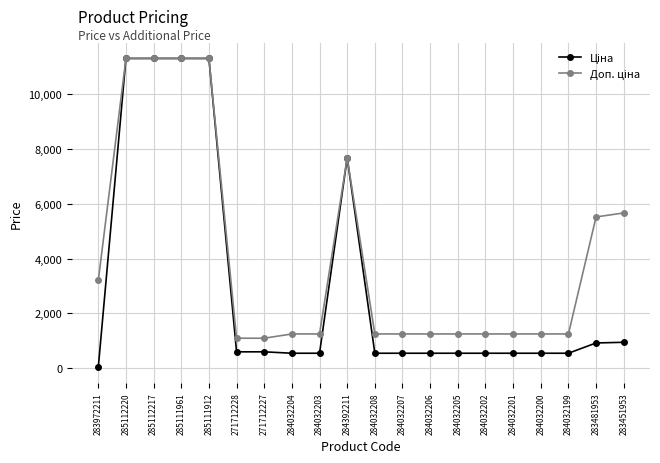

Which label corresponds to the smallest value in the chart?

283972211